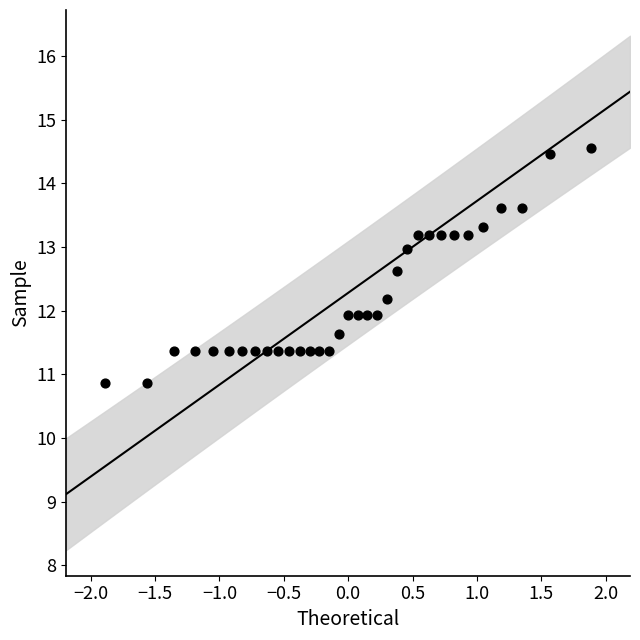

What is the range of Y values (max minus min)?

3.7